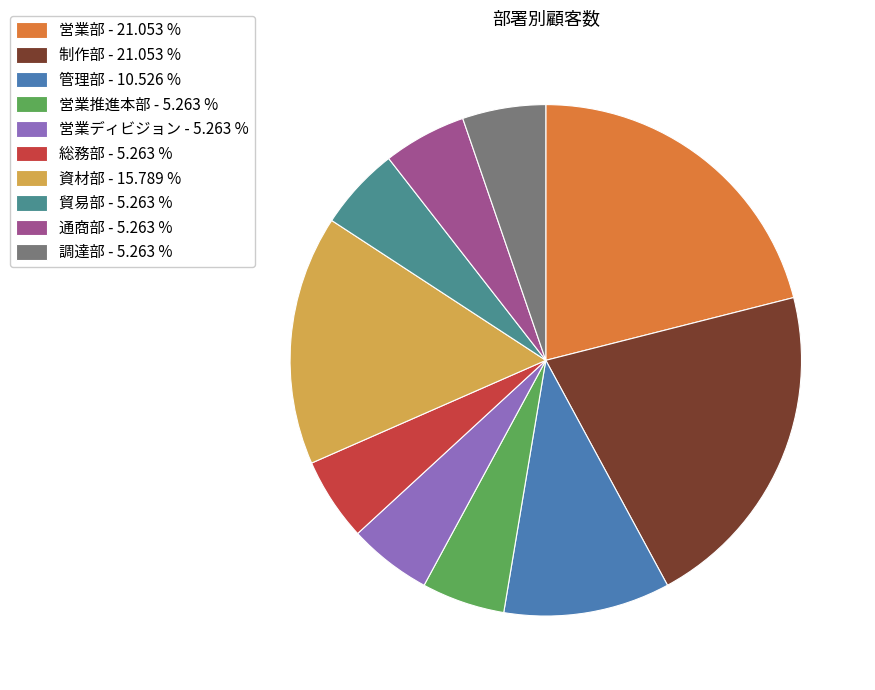

Count the number of slices in the pie.

10